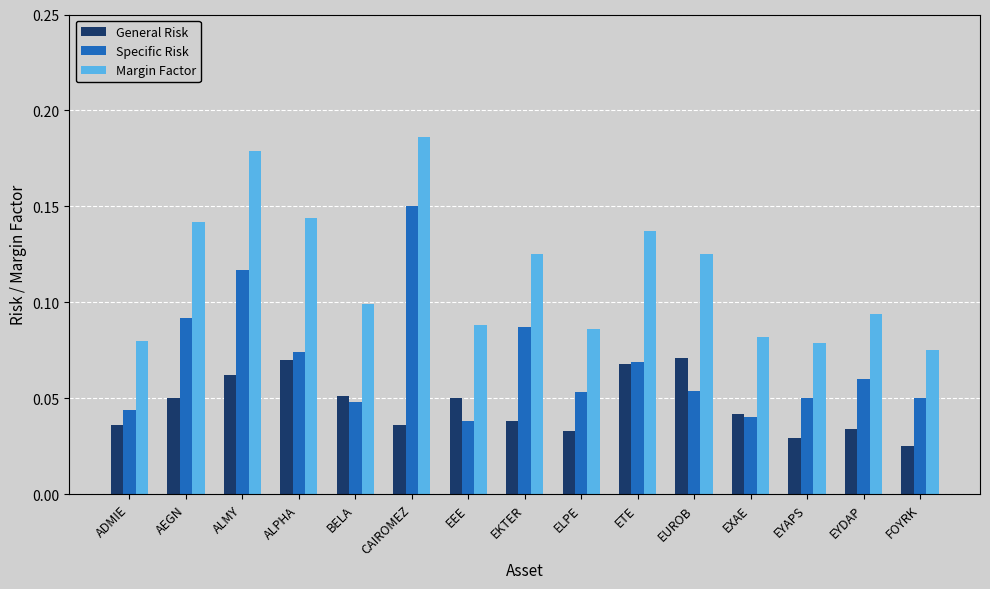

How many bars are there in each group?

3